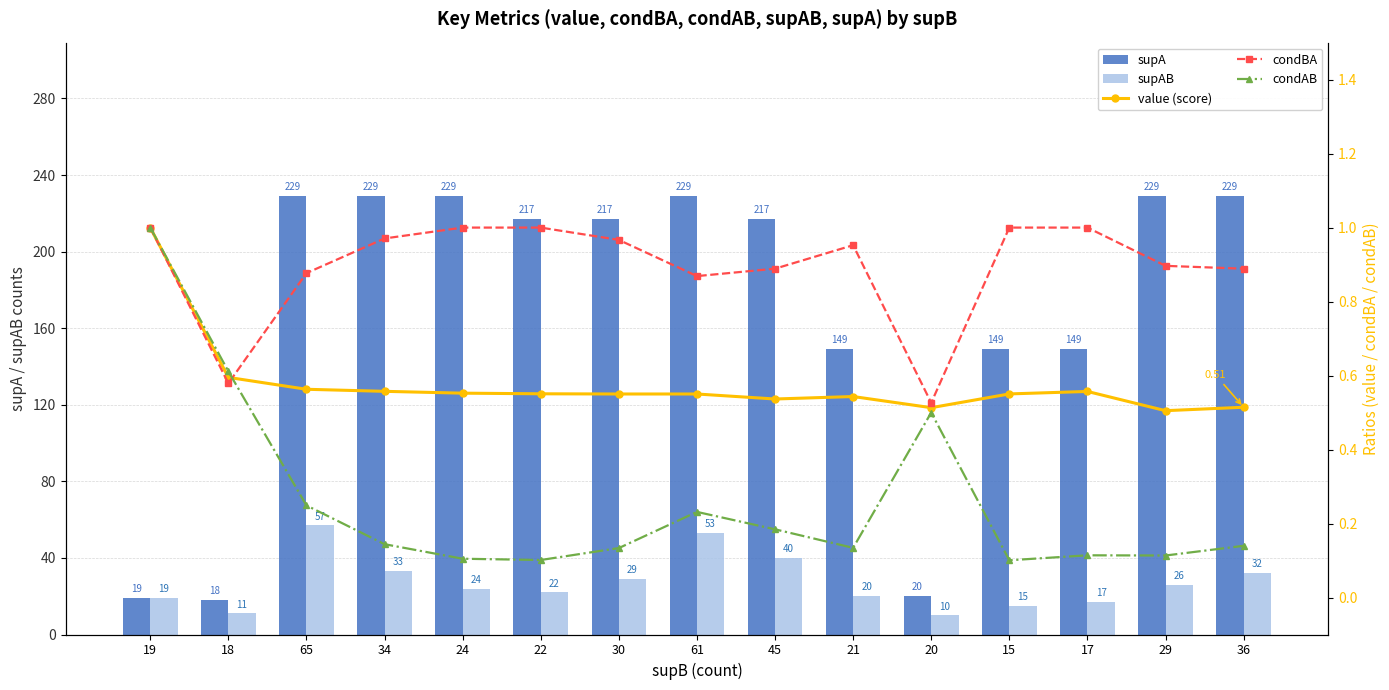

Between 36 and 65, which is larger?

36